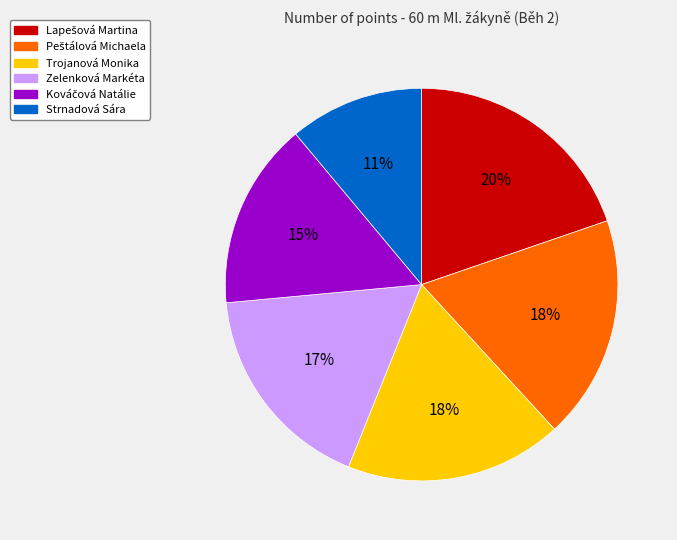

Is there any slice that represents more than half of the pie?

No